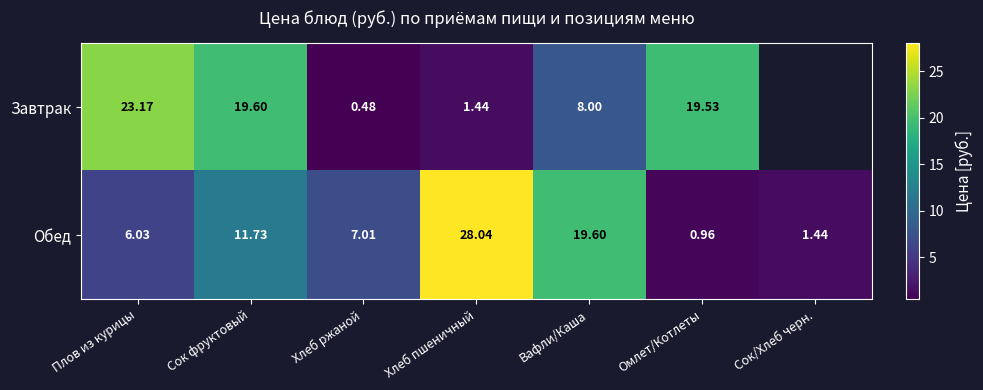

At which label is Обед closest to 14?

Сок фруктовый